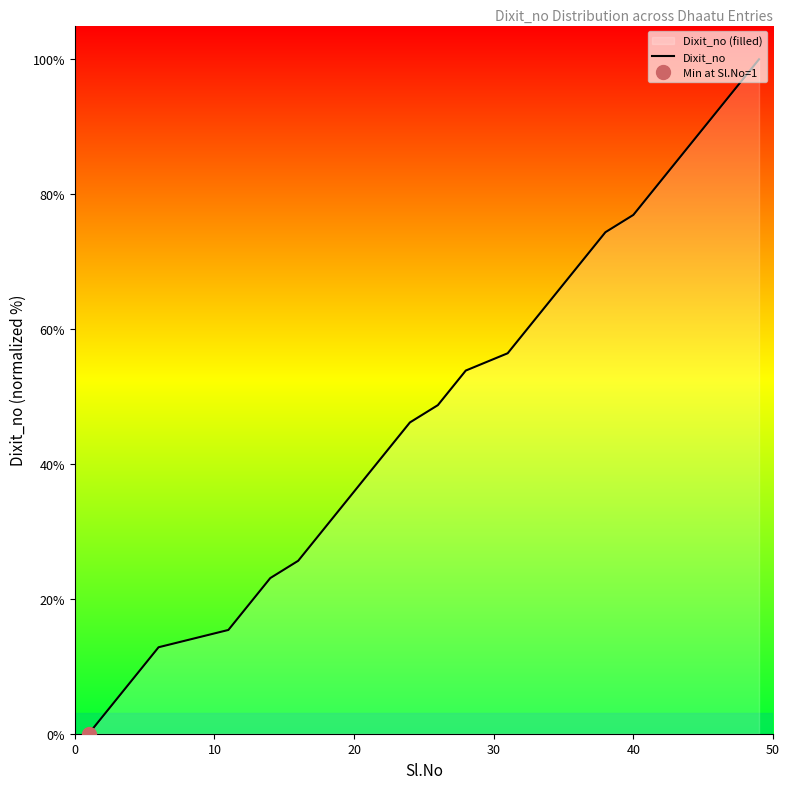

What is the highest value of the Dixit_no series?

100.0